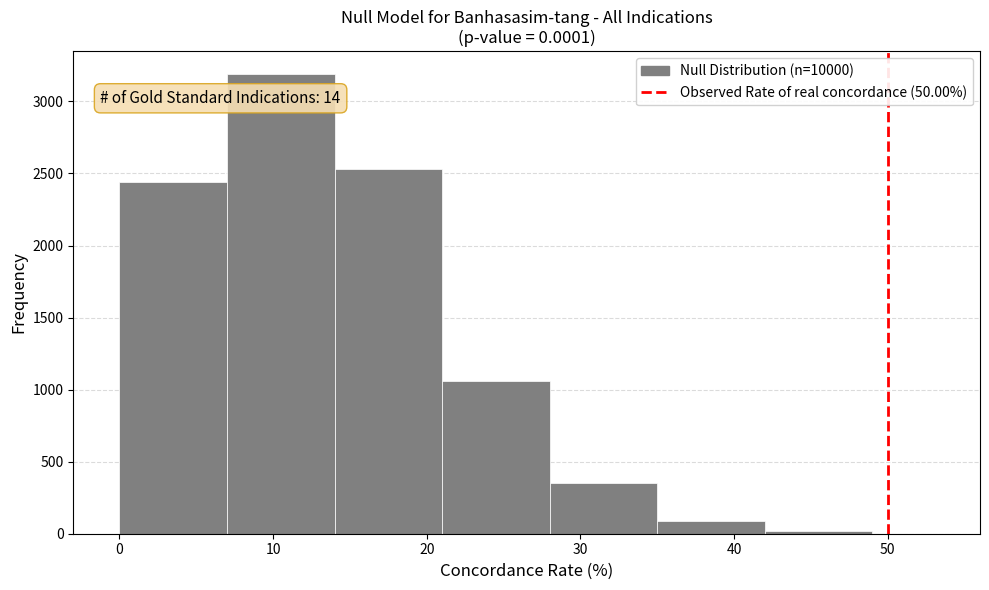

Over which range of the x-axis is the bar tallest?

7 to 14